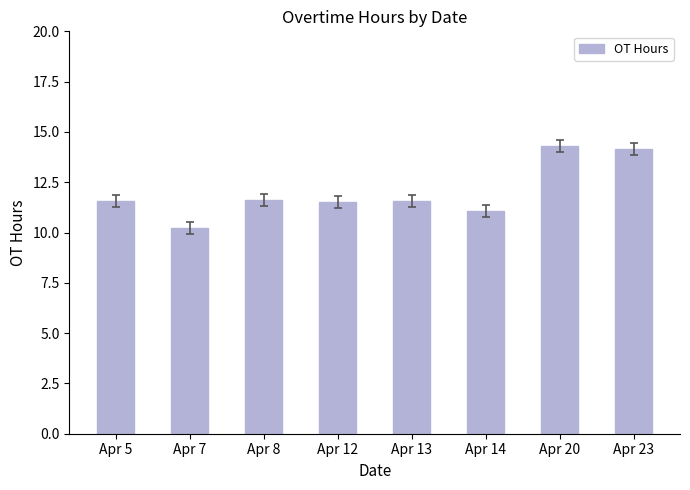

What is the sum of the values at Apr 12 and Apr 7?

21.8